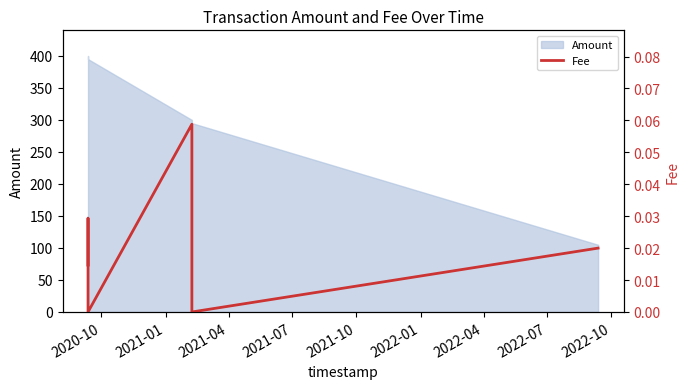

What is the maximum value for Amount?

400